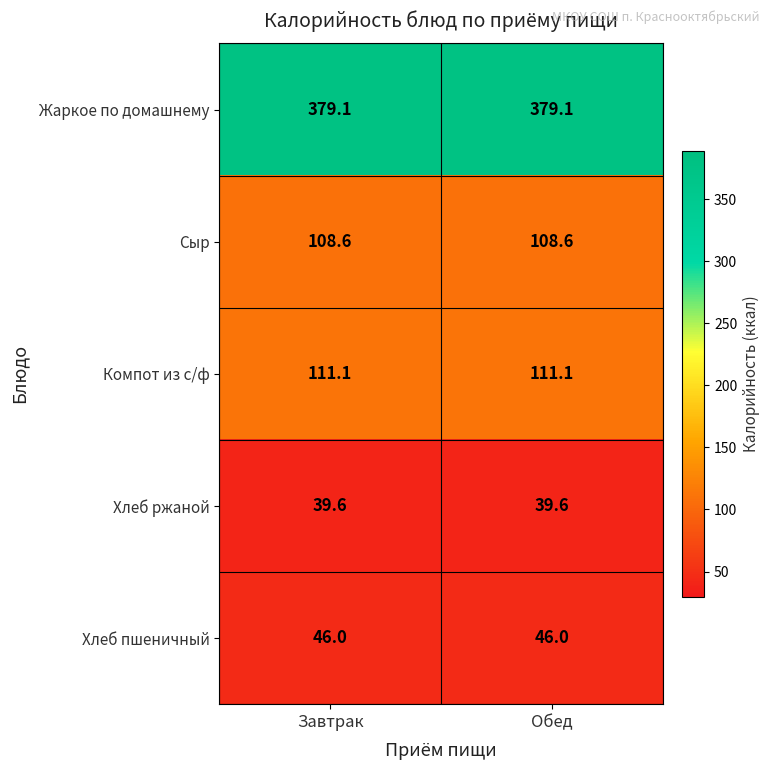

True or false: Хлеб ржаной has a value of 10.1 at Обед.

False